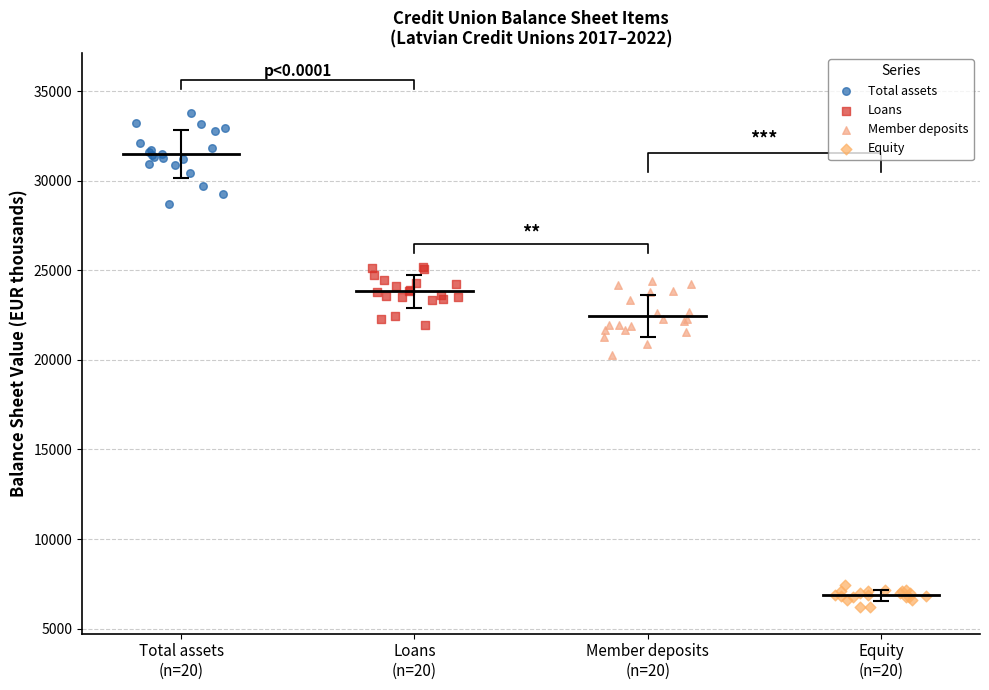

Which series contains the lowest Y value?

Equity